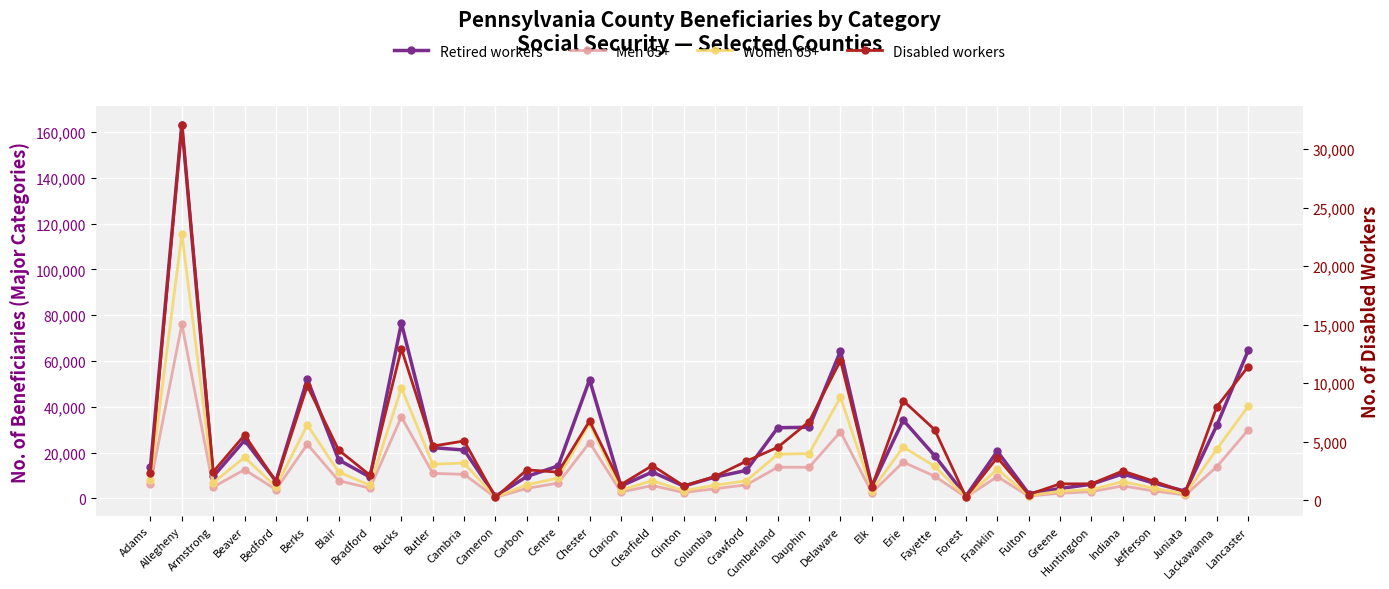

Which series has the largest total across all categories?

Retired workers